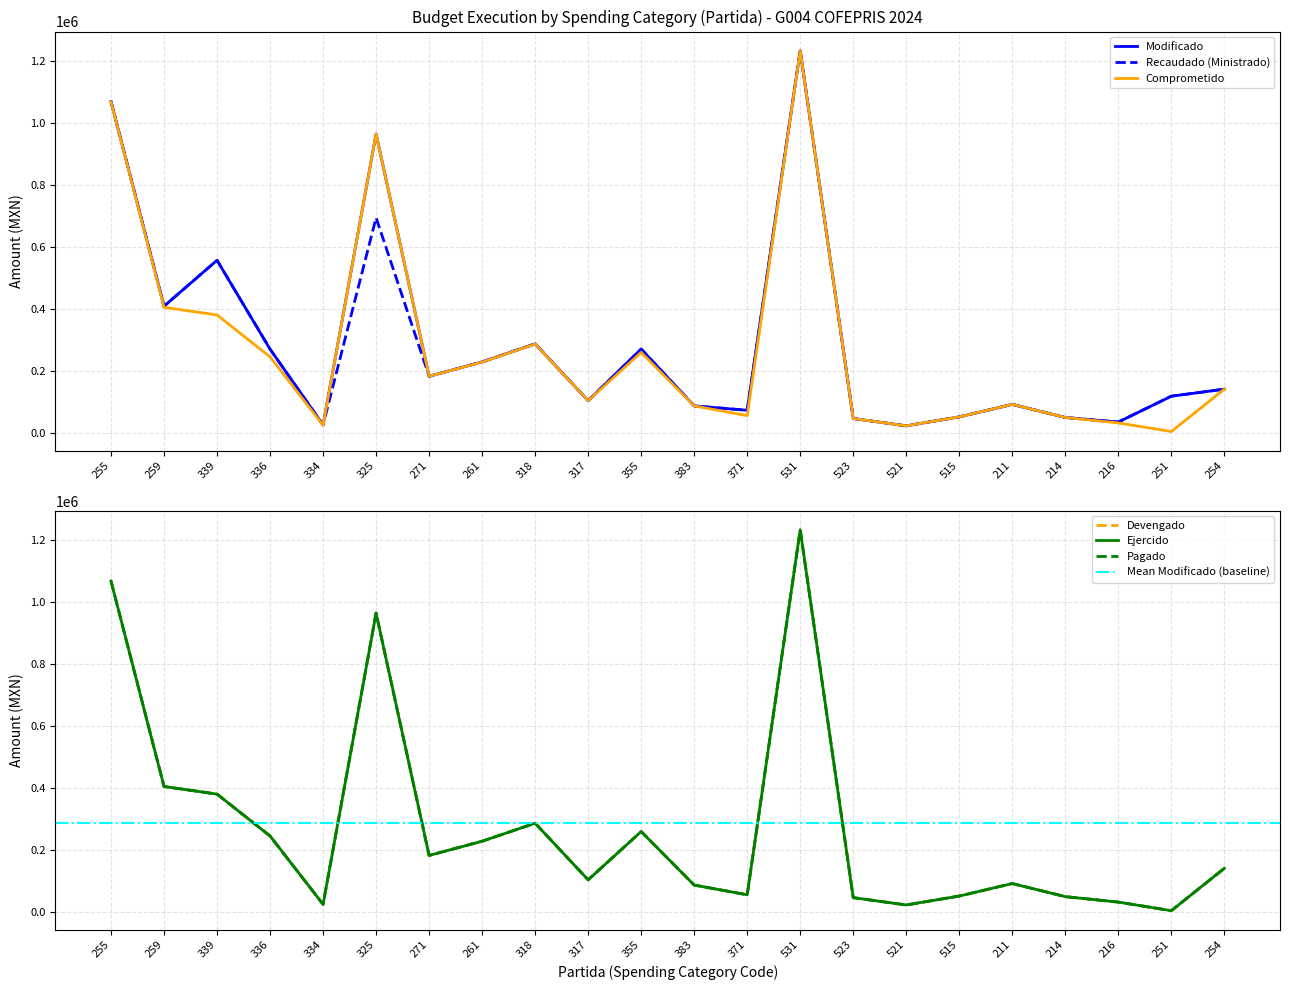

At which category does Modificado reach its first local peak?

339